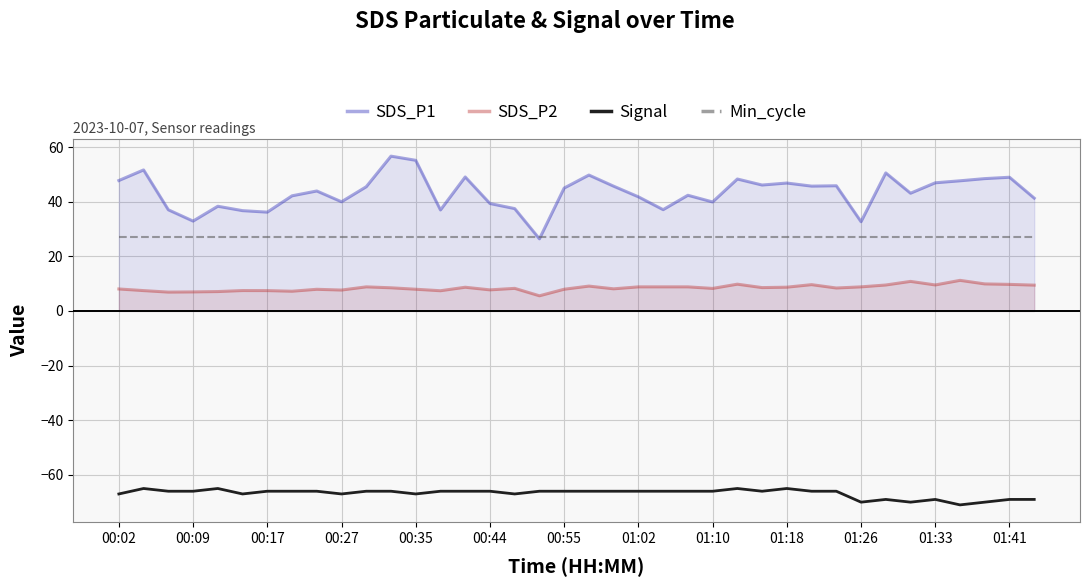

The value of SDS_P1 at 01:02 is 19.8. True or false?

False